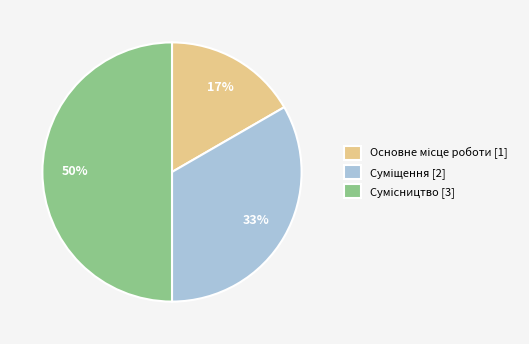

To the nearest percent, what is the difference between the largest and smallest slice percentages?

33%